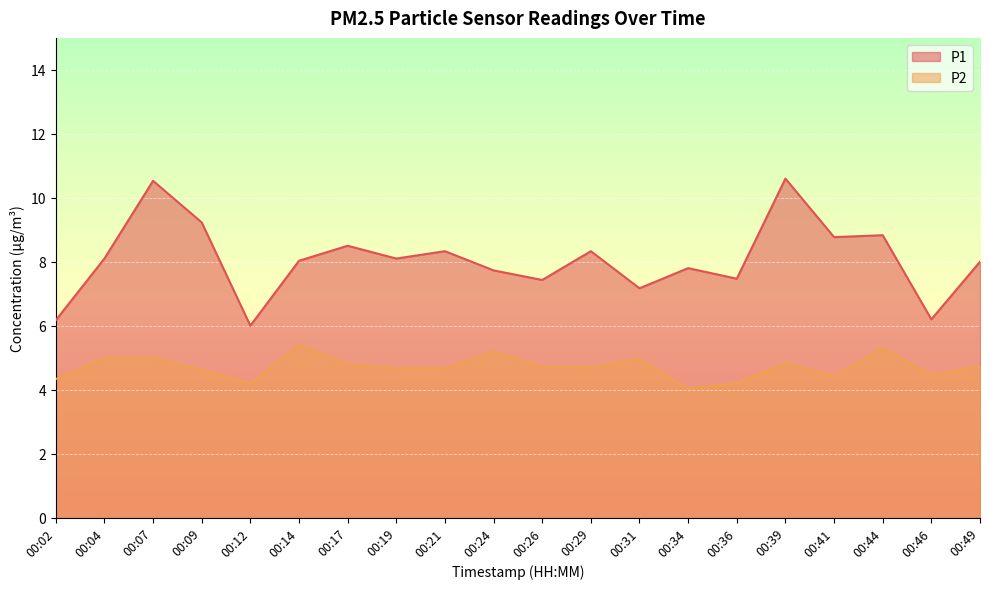

Where is P1 nearest to the value 8?

00:49